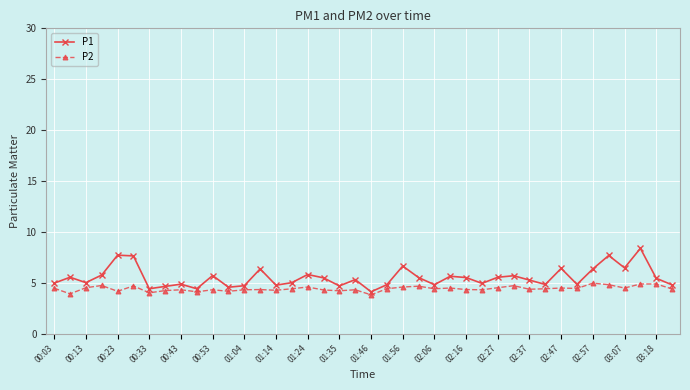

What is the value of the P2 point at the 38th from the left?

4.9